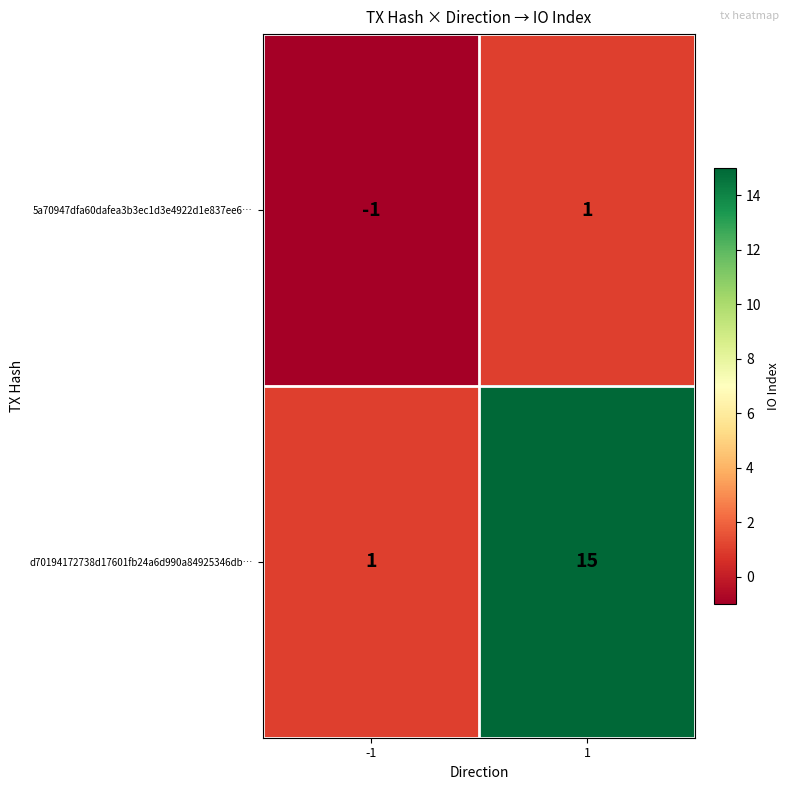

What is the approximate value of d70194172738d17601fb24a6d990a84925346db… at 1?

15